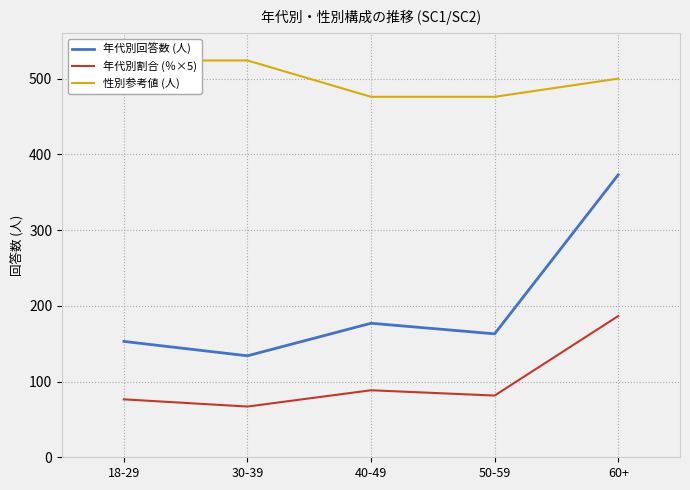

List the labels in order of 性別参考値 (人) value, smallest first.

40-49, 50-59, 60+, 18-29, 30-39